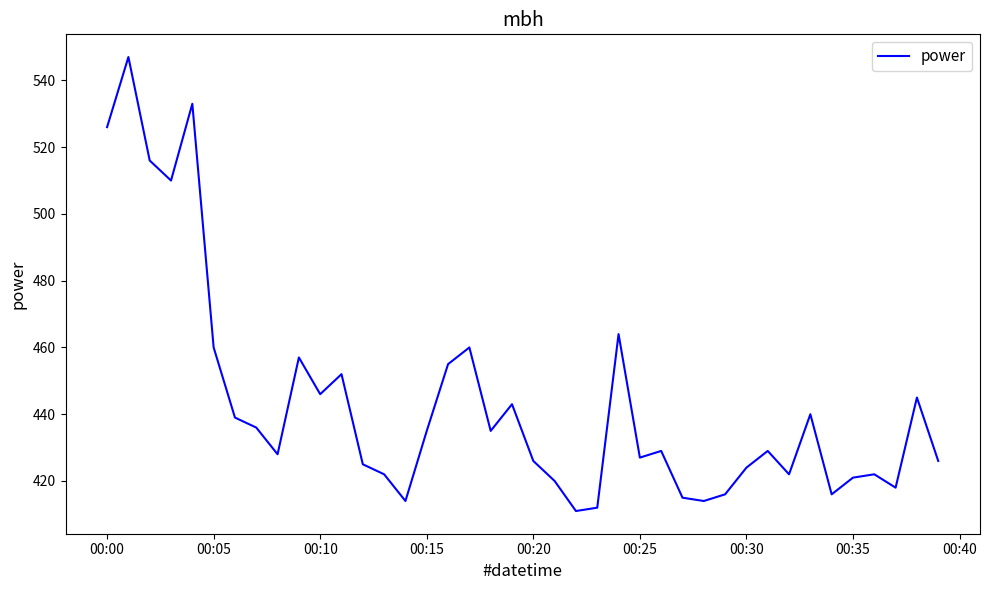

What is the greatest value displayed?

547